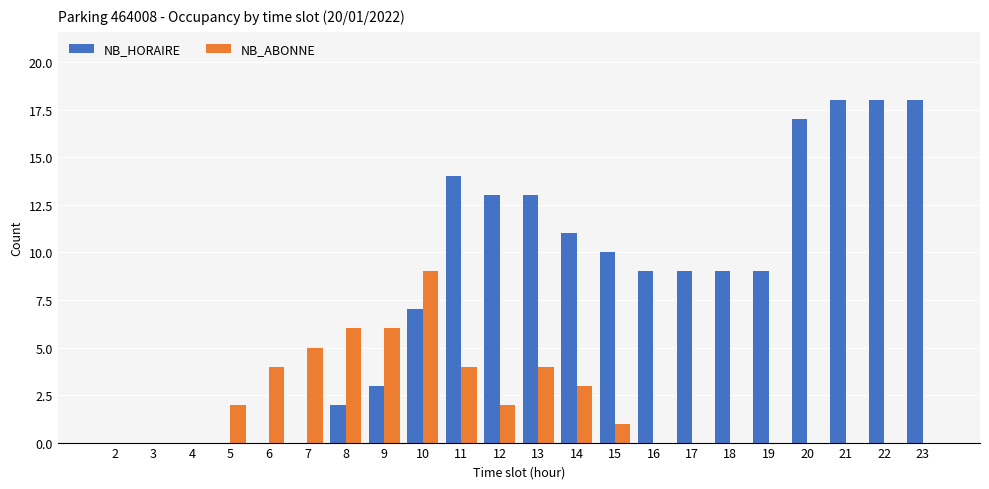

Reading left to right, what are all the values shown in this chart?

NB_HORAIRE: 2=0	3=0	4=0	5=0	6=0	7=0	8=2	9=3	10=7	11=14	12=13	13=13	14=11	15=10	16=9	17=9	18=9	19=9	20=17	21=18	22=18	23=18
NB_ABONNE: 2=0	3=0	4=0	5=2	6=4	7=5	8=6	9=6	10=9	11=4	12=2	13=4	14=3	15=1	16=0	17=0	18=0	19=0	20=0	21=0	22=0	23=0